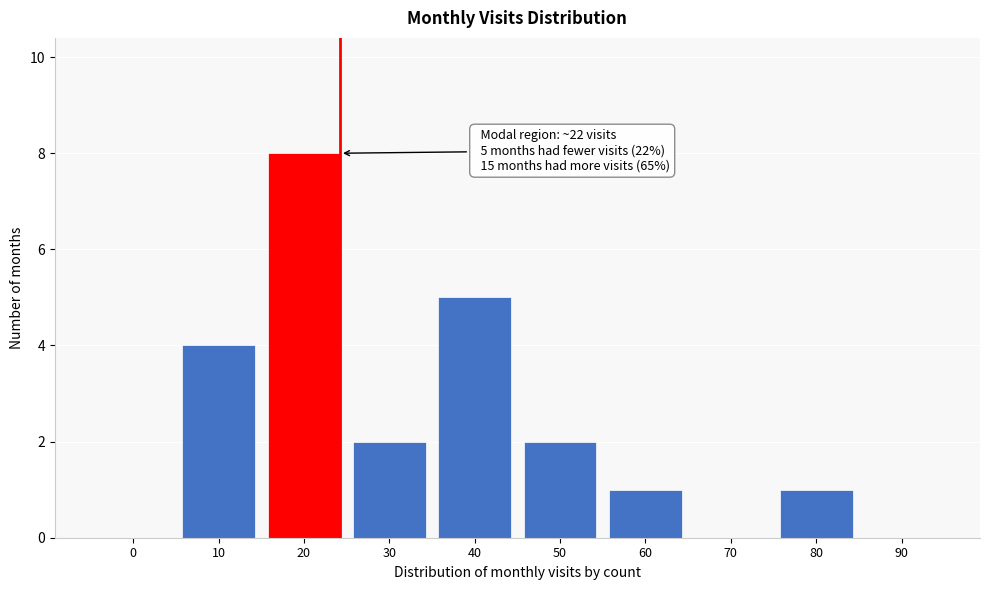

Reading right to left, what are all the values shown in this chart?

90=0	80=1	70=0	60=1	50=2	40=5	30=2	20=8	10=4	0=0